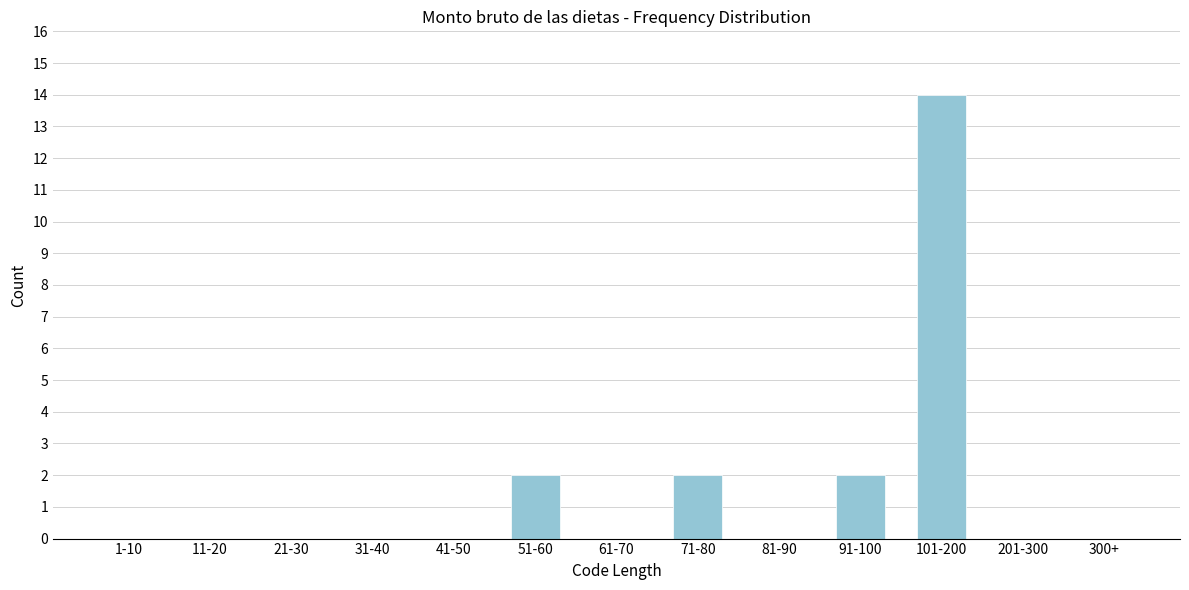

Reading left to right, list all the values displayed in this chart.

1-10=0	11-20=0	21-30=0	31-40=0	41-50=0	51-60=2	61-70=0	71-80=2	81-90=0	91-100=2	101-200=14	201-300=0	300+=0